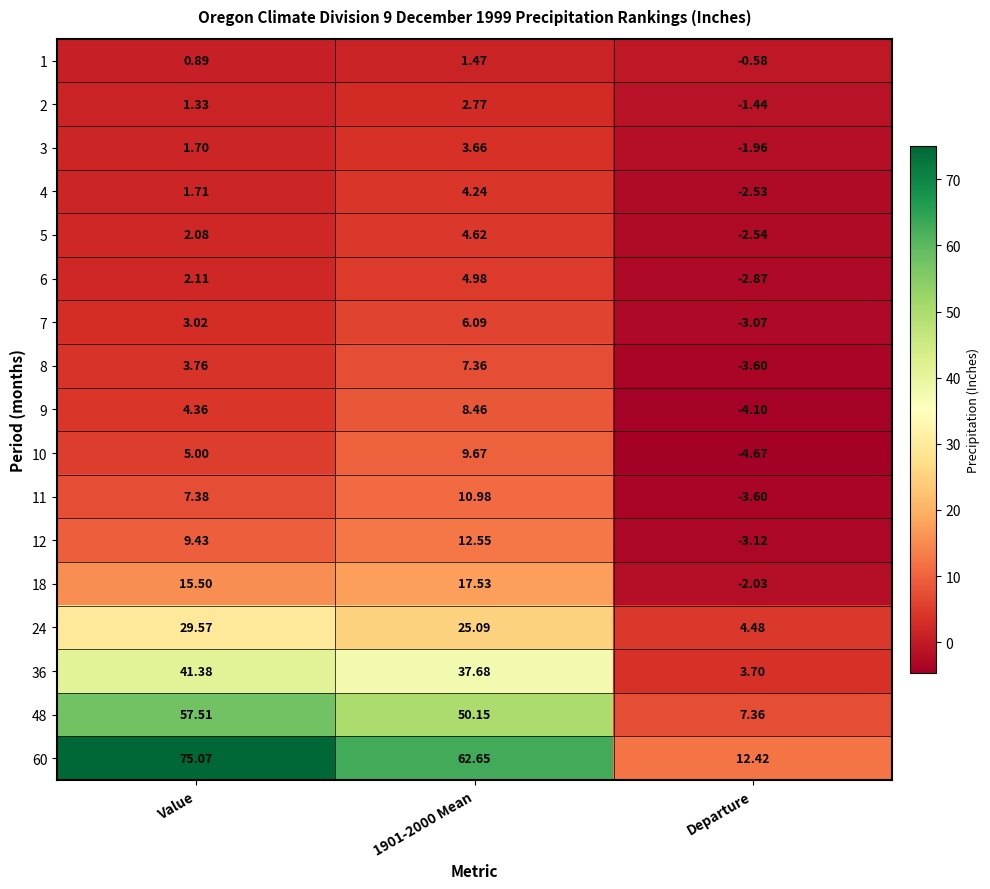

Where is 6 nearest to the value 1?

Value